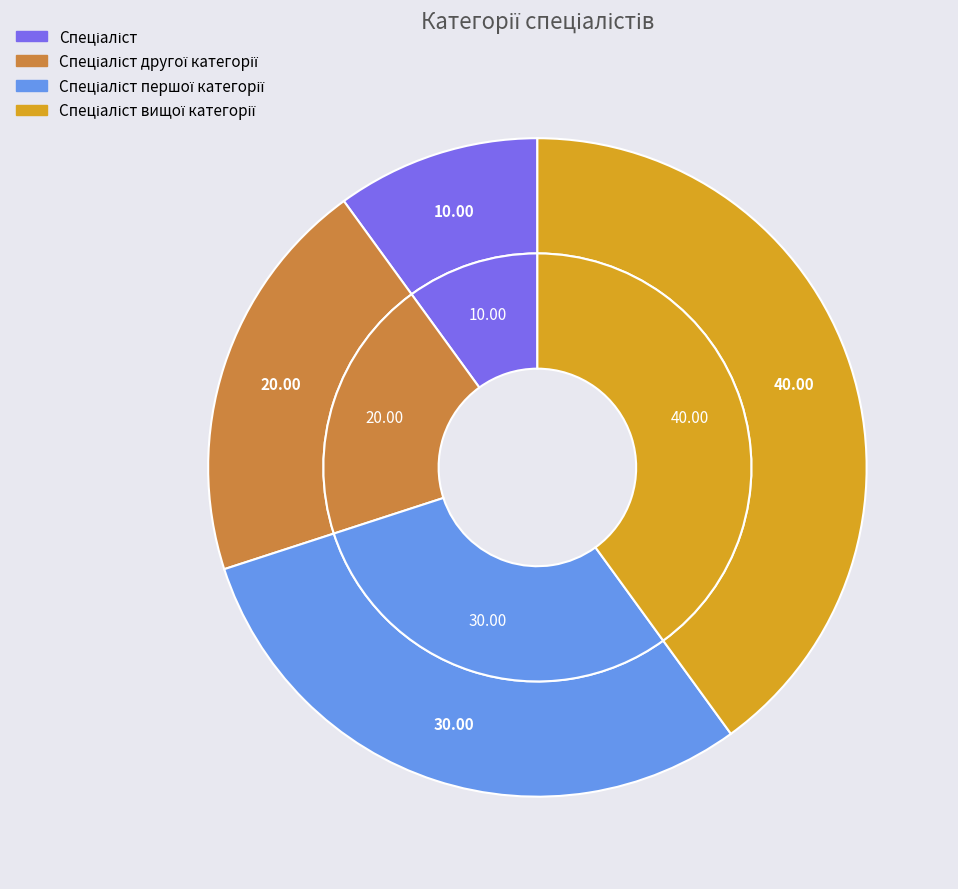

What percentage is the Спеціаліст першої категорії slice, to the nearest percent?

30%